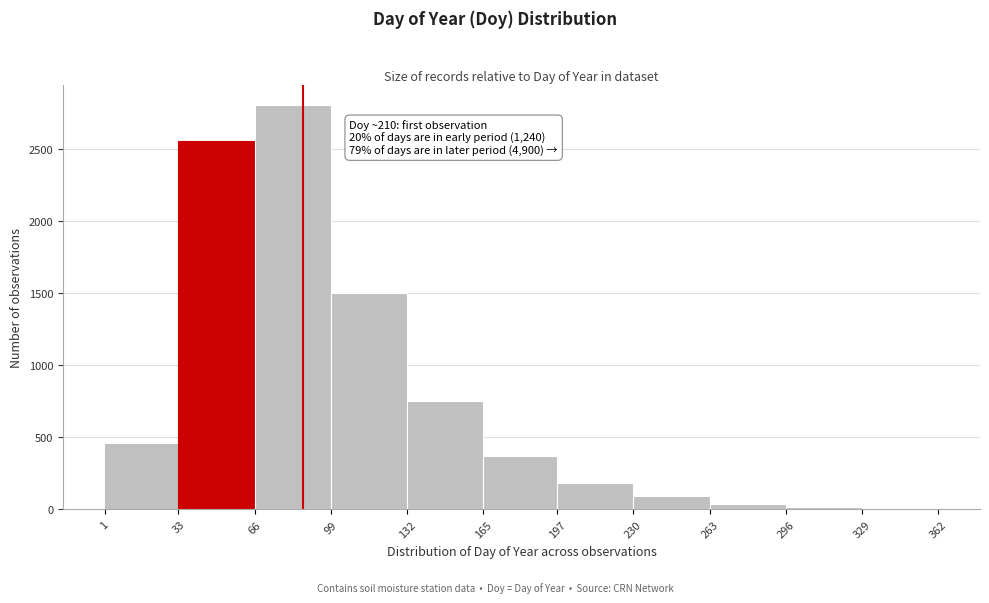

Over which range of the x-axis is the bar tallest?

66 to 99